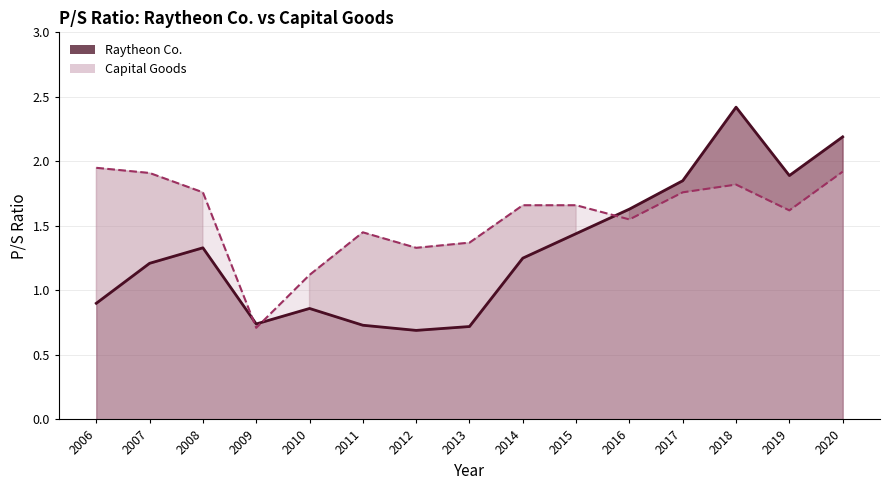

At which category is the sum across all series the highest?

2018